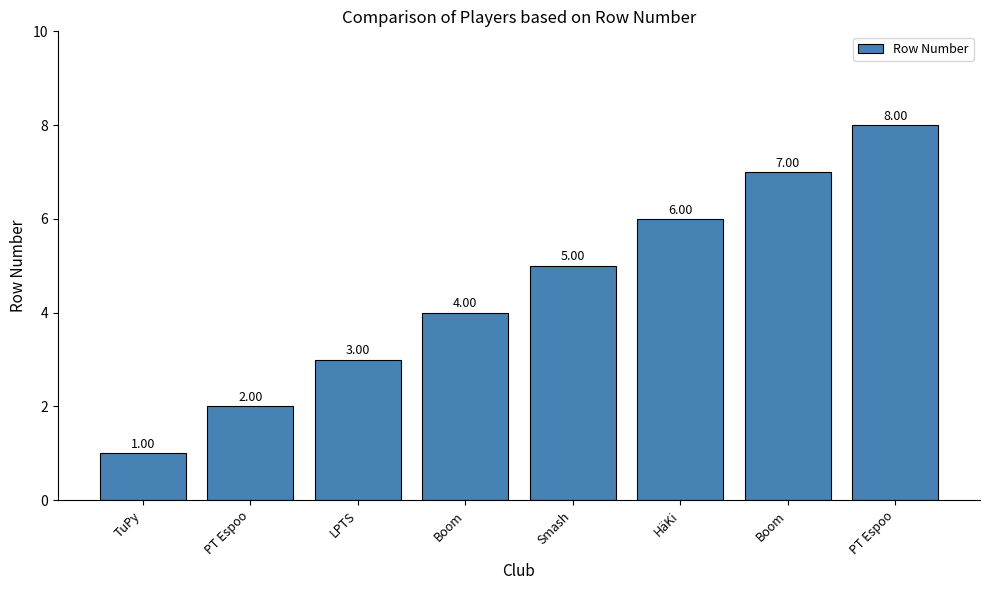

What is the difference between the values at Smash and Boom?

2